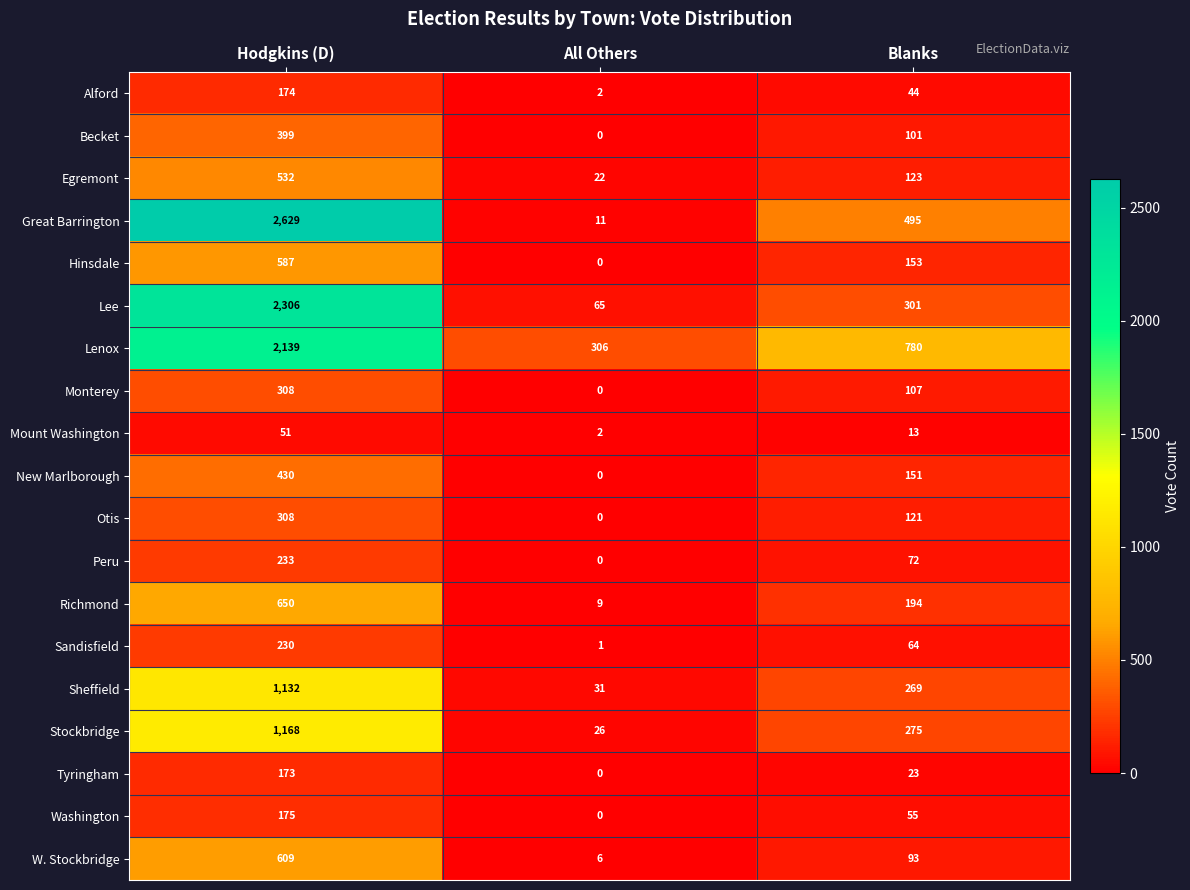

Rank the series at Blanks from lowest to highest value.

Mount Washington, Tyringham, Alford, Washington, Sandisfield, Peru, W. Stockbridge, Becket, Monterey, Otis, Egremont, New Marlborough, Hinsdale, Richmond, Sheffield, Stockbridge, Lee, Great Barrington, Lenox